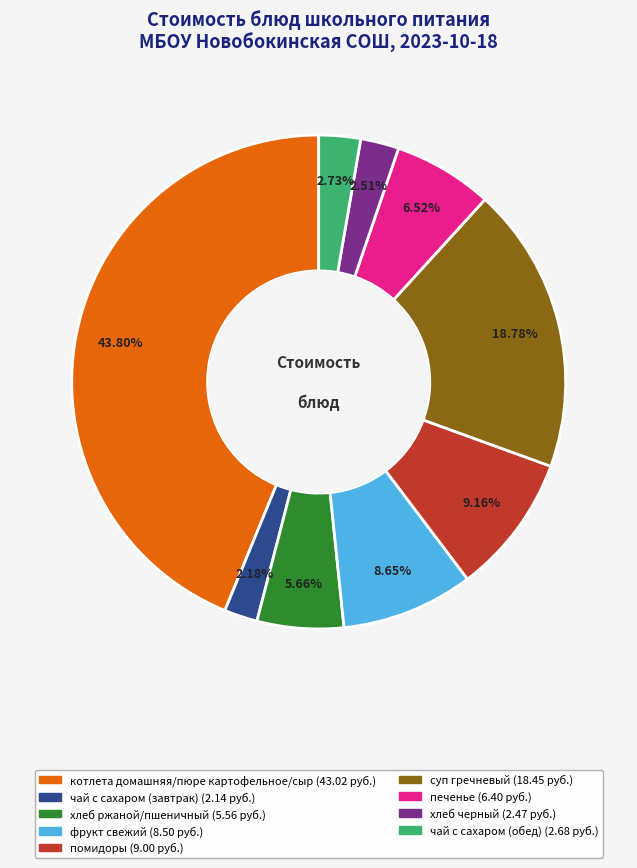

To the nearest percent, what is the combined percentage of котлета домашняя/пюре картофельное/сыр and чай с сахаром (обед)?

47%